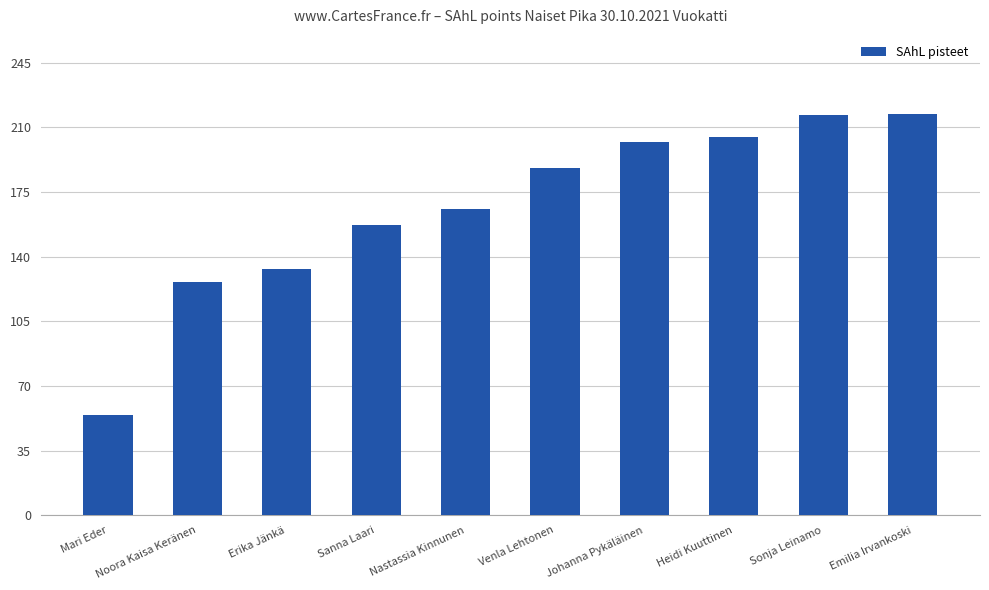

How many bars are there in total?

10